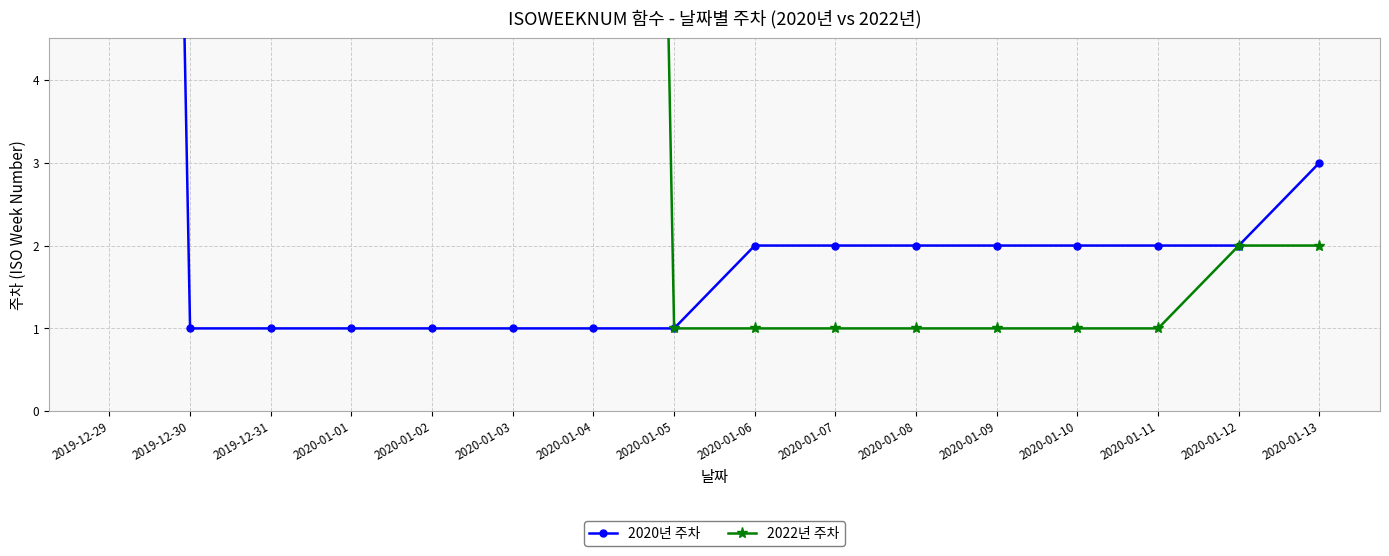

Reading left to right, transcribe all the data shown in this chart.

2020년 주차: 2019-12-29=52	2019-12-30=1	2019-12-31=1	2020-01-01=1	2020-01-02=1	2020-01-03=1	2020-01-04=1	2020-01-05=1	2020-01-06=2	2020-01-07=2	2020-01-08=2	2020-01-09=2	2020-01-10=2	2020-01-11=2	2020-01-12=2	2020-01-13=3
2022년 주차: 2019-12-29=52	2019-12-30=52	2019-12-31=52	2020-01-01=52	2020-01-02=52	2020-01-03=52	2020-01-04=52	2020-01-05=1	2020-01-06=1	2020-01-07=1	2020-01-08=1	2020-01-09=1	2020-01-10=1	2020-01-11=1	2020-01-12=2	2020-01-13=2